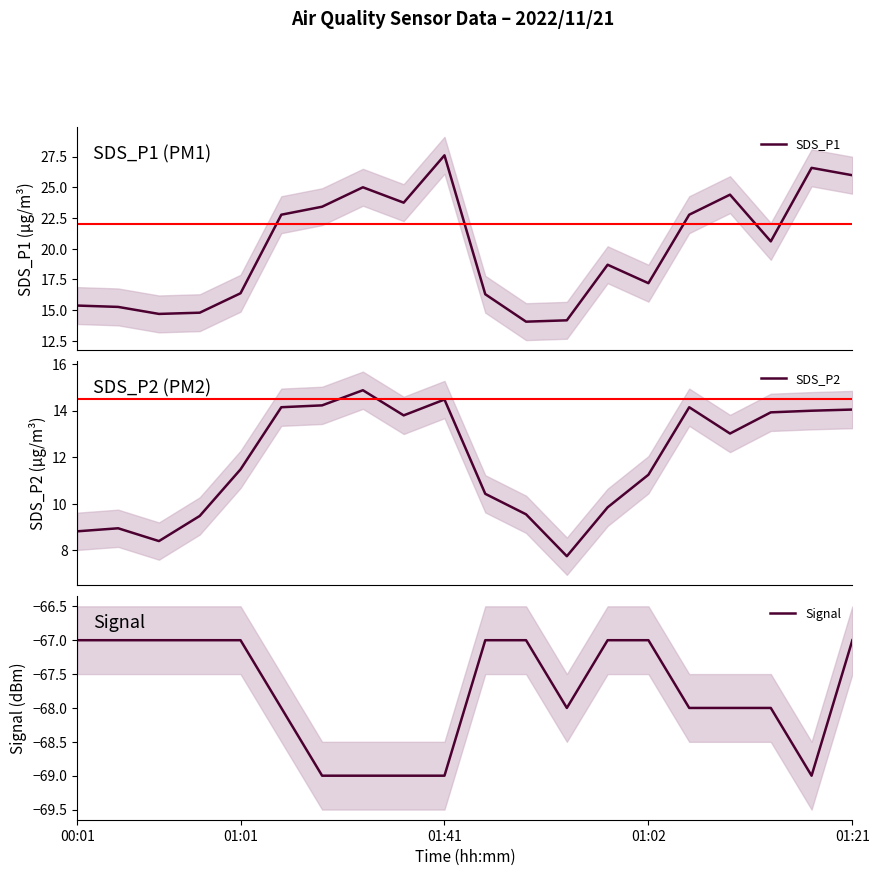

What value does the Signal series have at 01:41?

-69